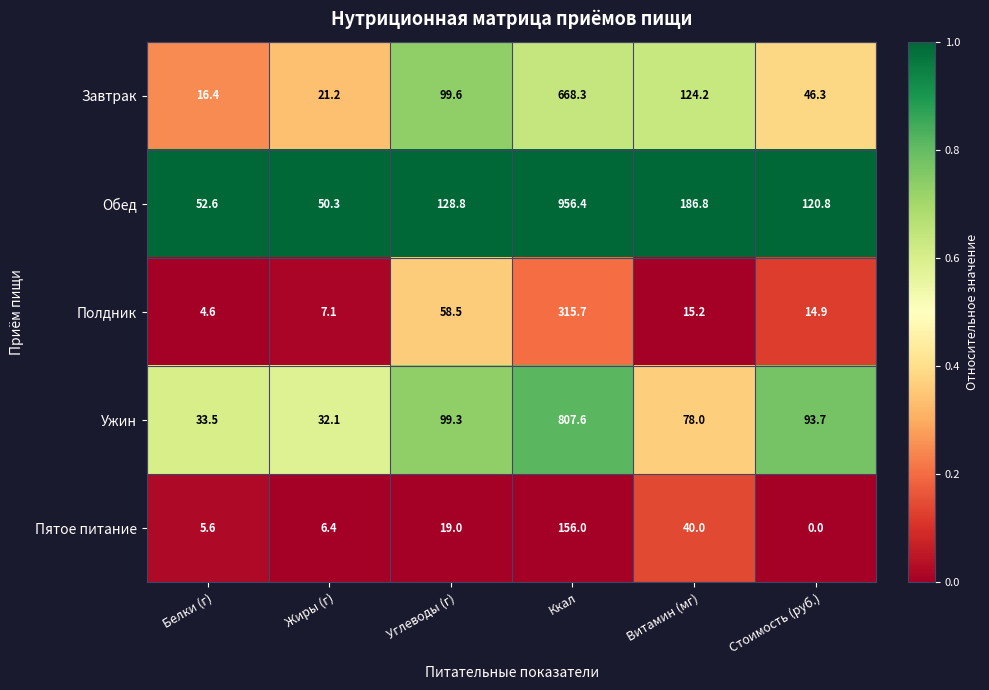

List the series in order of their peak value, lowest first.

Пятое питание, Полдник, Завтрак, Ужин, Обед